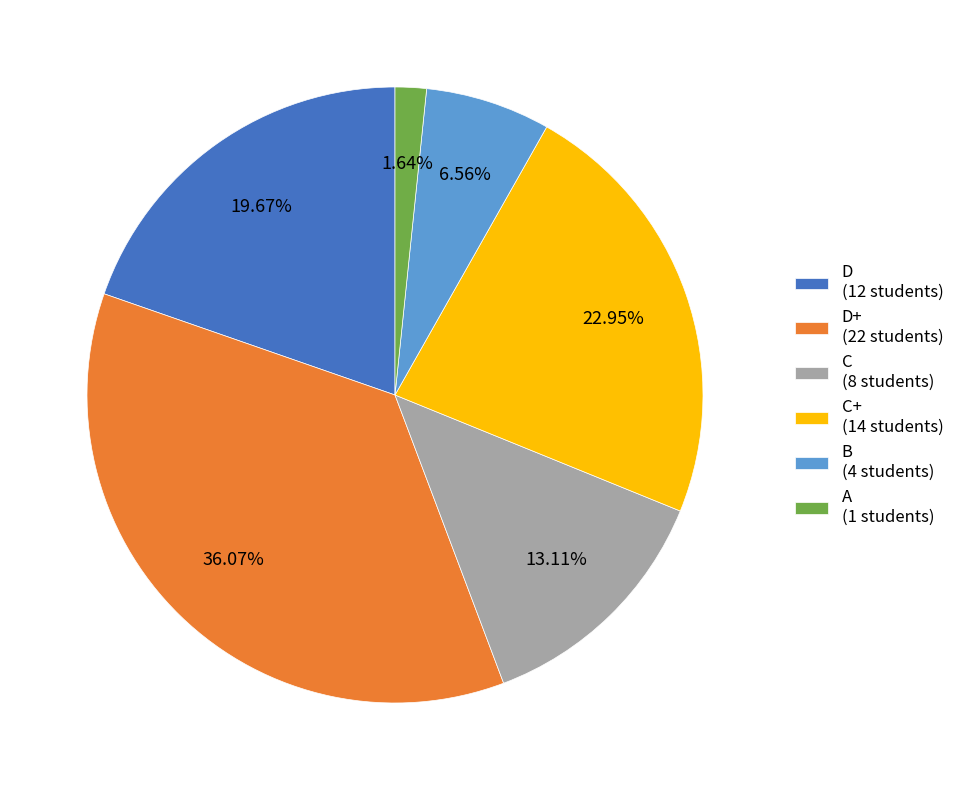

How many slices are in this pie chart?

6